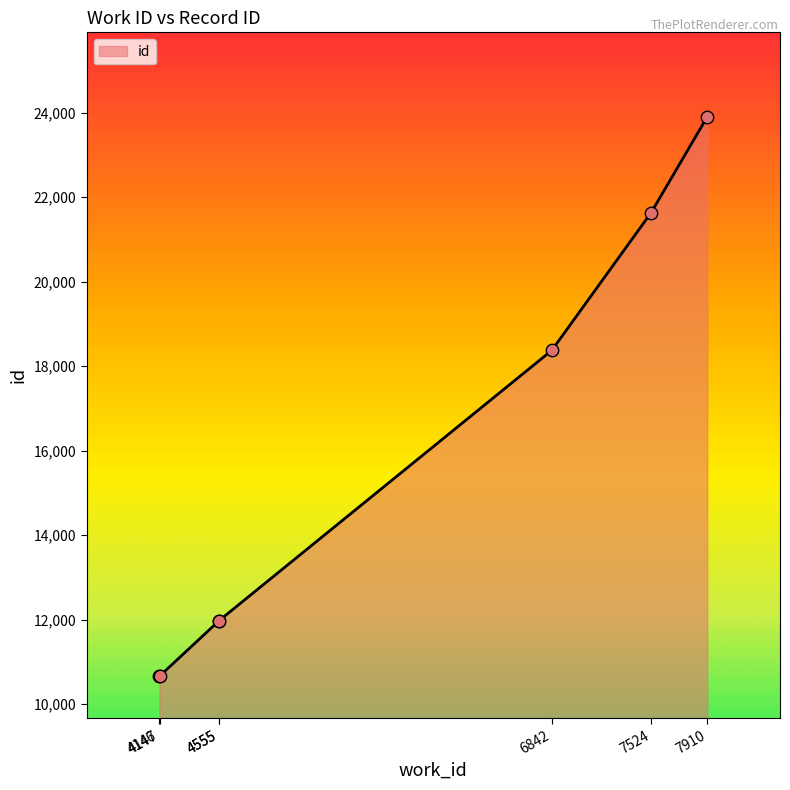

What is the change in value from 4147 to 6842?

+7709